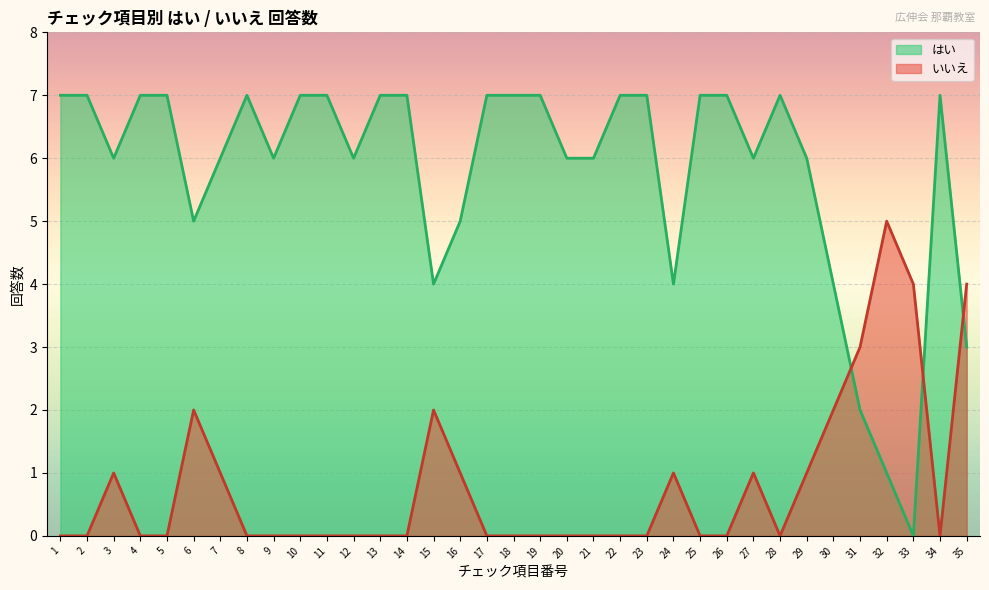

In はい, how many points are lower than both neighbors (excluding endpoints)?

8